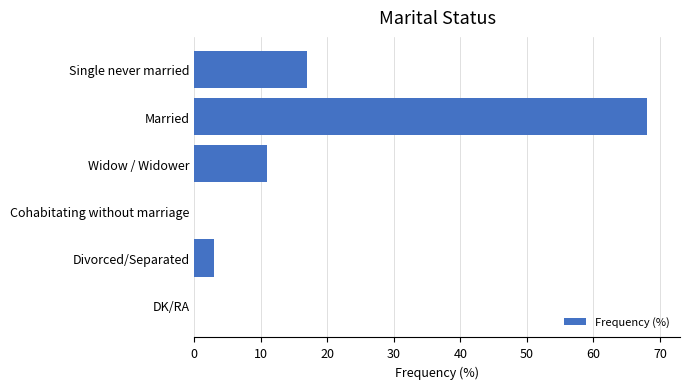

What is the sum of all values?

99